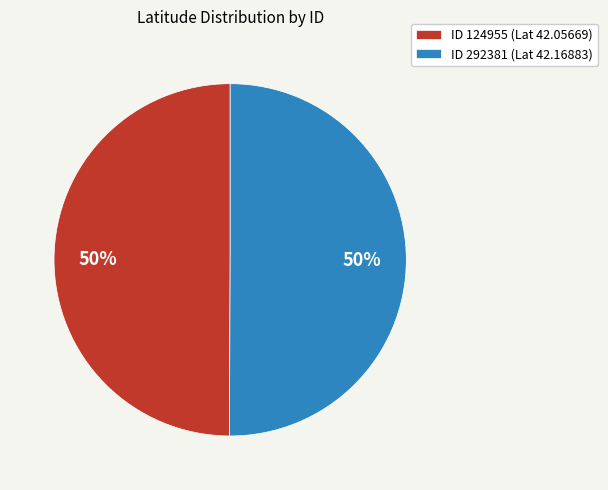

Approximately how many times larger is the value at ID 124955 (Lat 42.05669) compared to ID 292381 (Lat 42.16883)?

1.0